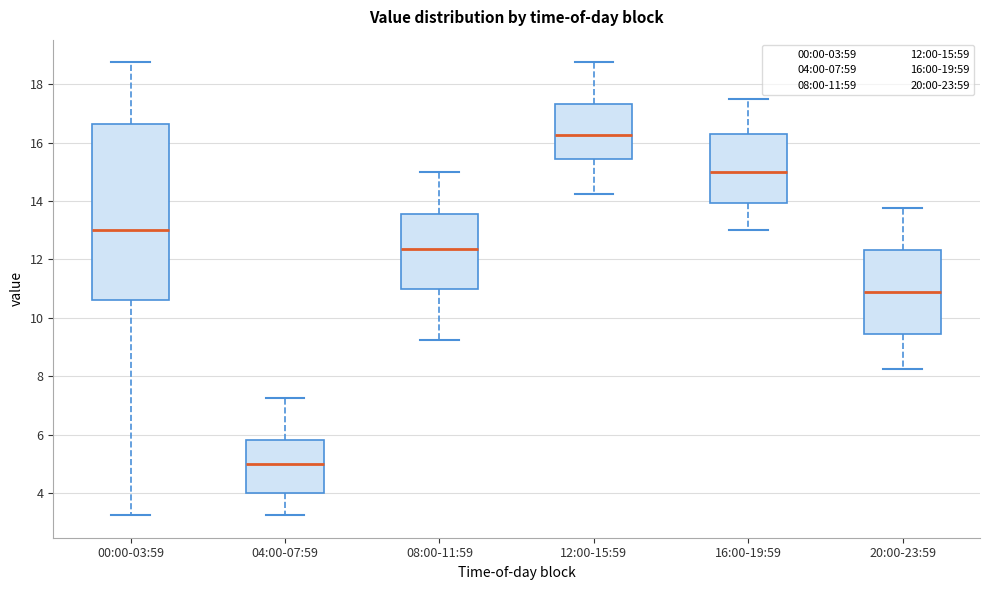

Reading left to right, read every box against the y-axis: the position of its median line, the range the box covers, and the ends of its whiskers. The values are not printed on the chart, so give them approximately, as read against the axis.

00:00-03:59: median 13.0, box 10.6 to 16.6, whiskers 3.2 to 18.8
04:00-07:59: median 5.0, box 4.0 to 5.8, whiskers 3.2 to 7.2
08:00-11:59: median 12.4, box 11.0 to 13.6, whiskers 9.2 to 15.0
12:00-15:59: median 16.2, box 15.4 to 17.4, whiskers 14.2 to 18.8
16:00-19:59: median 15.0, box 14.0 to 16.4, whiskers 13.0 to 17.6
20:00-23:59: median 10.8, box 9.4 to 12.4, whiskers 8.2 to 13.8